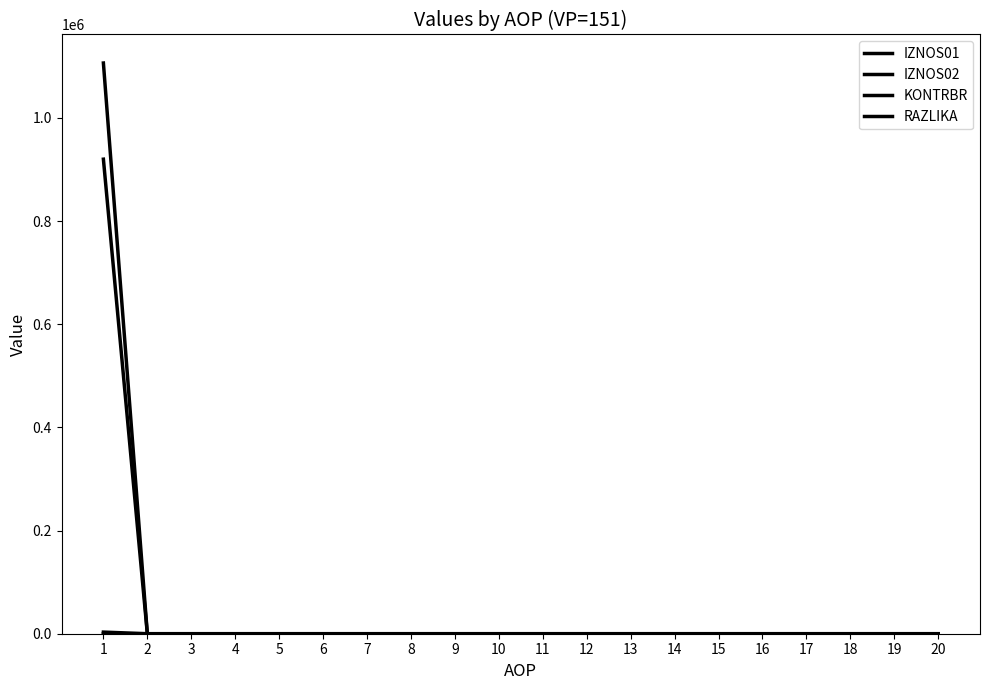

How many lines are shown in the chart?

4